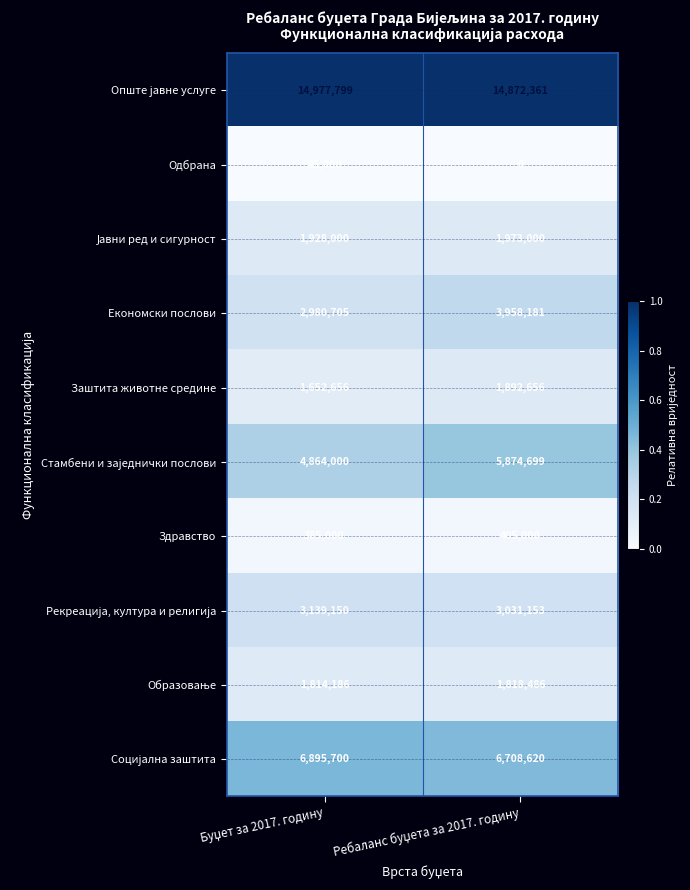

What is the average value of the Здравство series?

395000